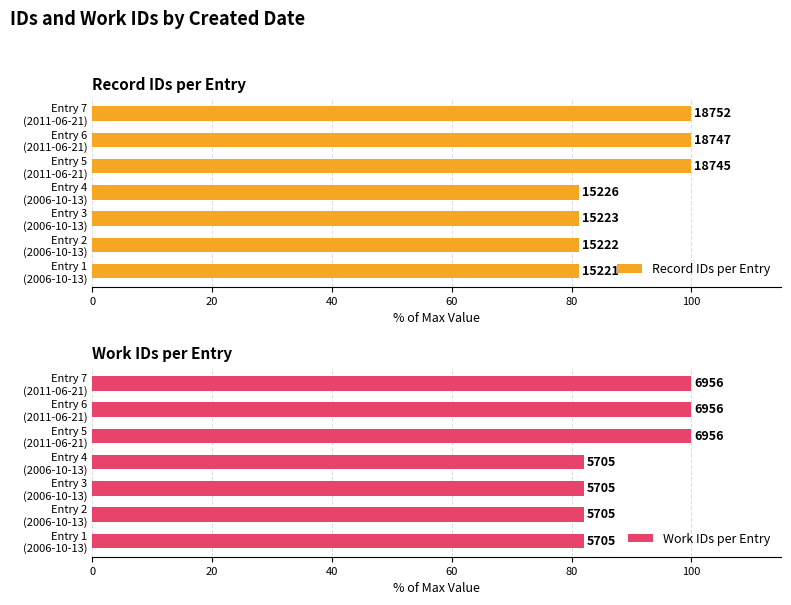

What is the lowest value of the Record IDs per Entry series?

81.2